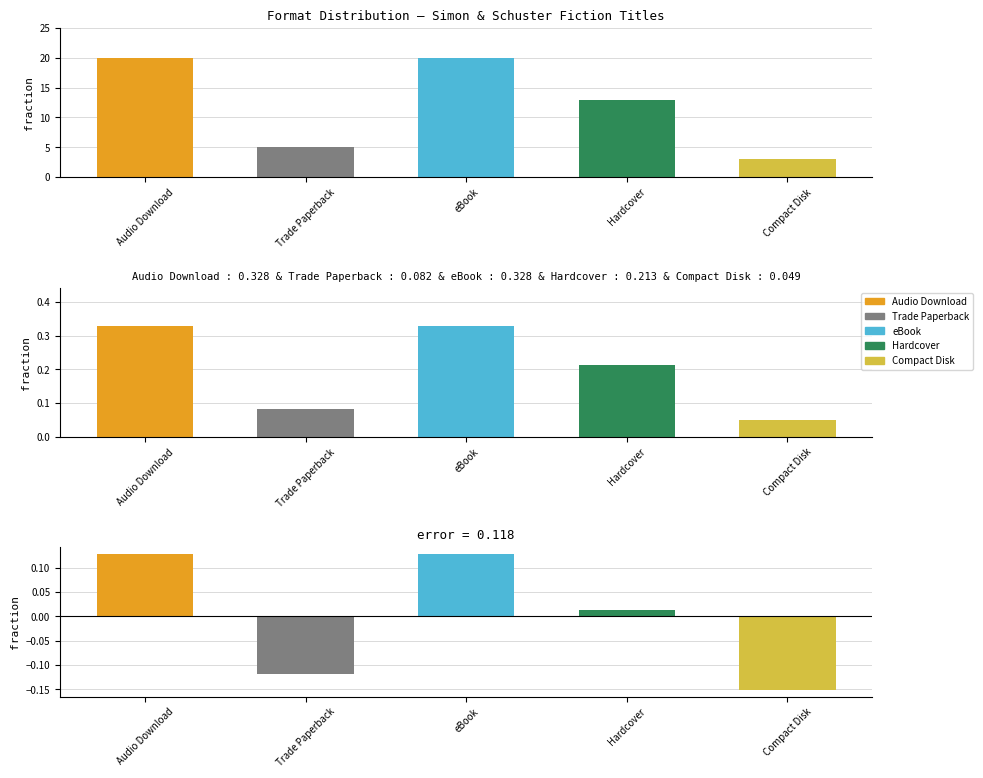

Between Audio Download and Compact Disk, which is larger?

Audio Download